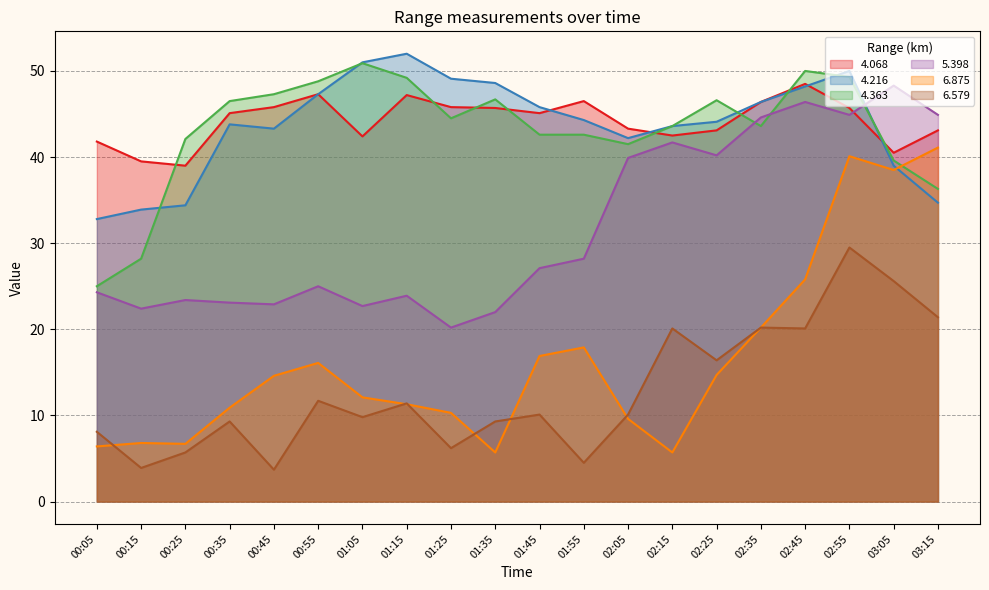

Where is 4.068 nearest to the value 43?

02:25